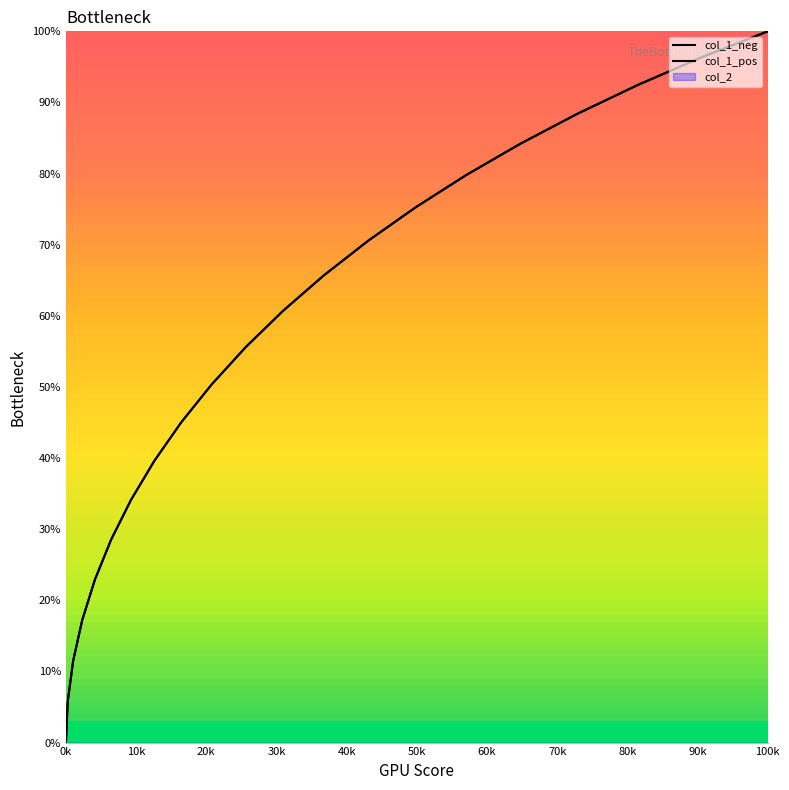

What is the value of the col_1_neg point at the 20th from the left?

96.3